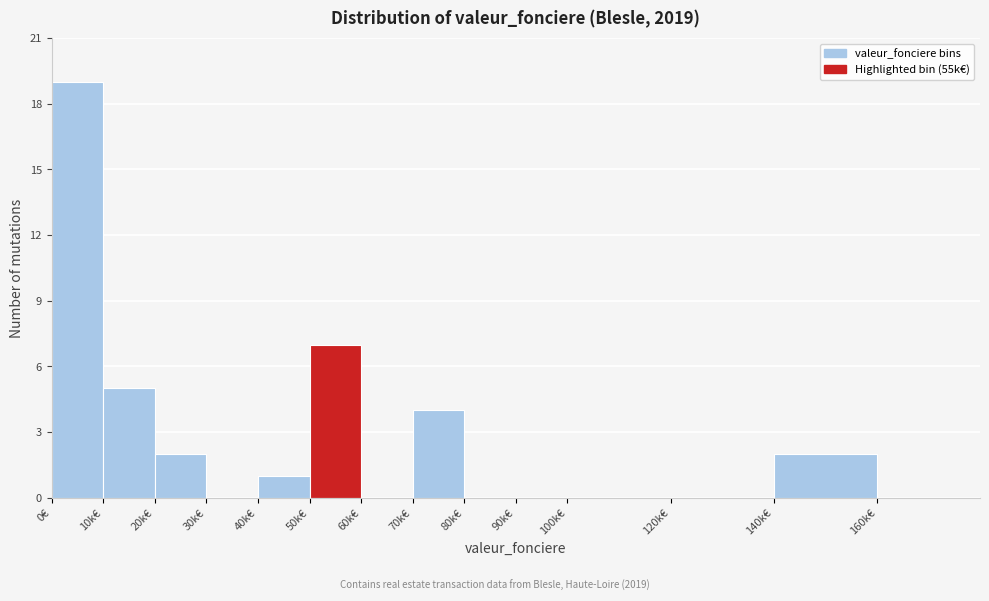

Reading right to left, what are all the values shown in this chart?

160k€=0	140k€=2	120k€=0	100k€=0	90k€=0	80k€=0	70k€=4	60k€=0	50k€=7	40k€=1	30k€=0	20k€=2	10k€=5	0€=19